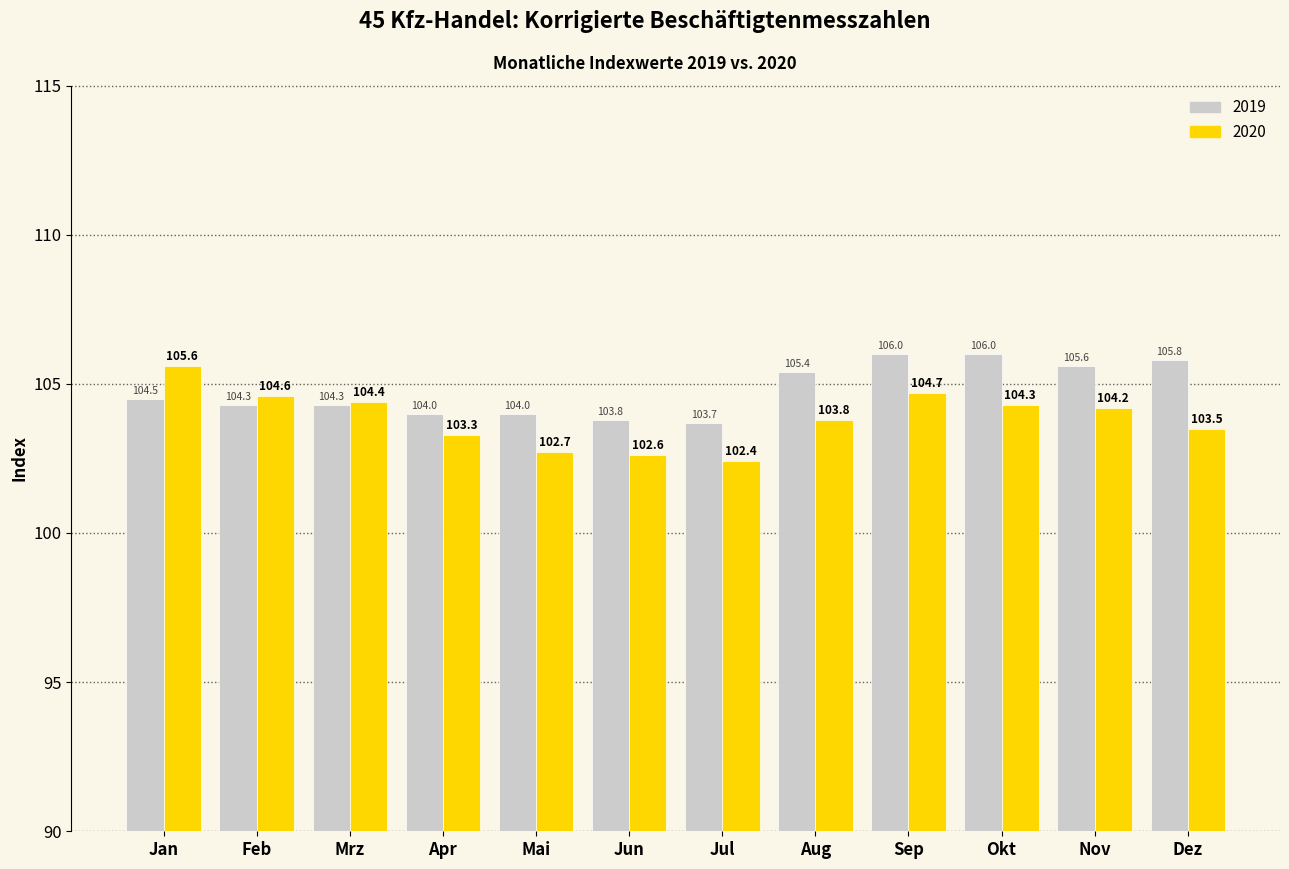

What is the label of the 5th bar from the left?

Mai